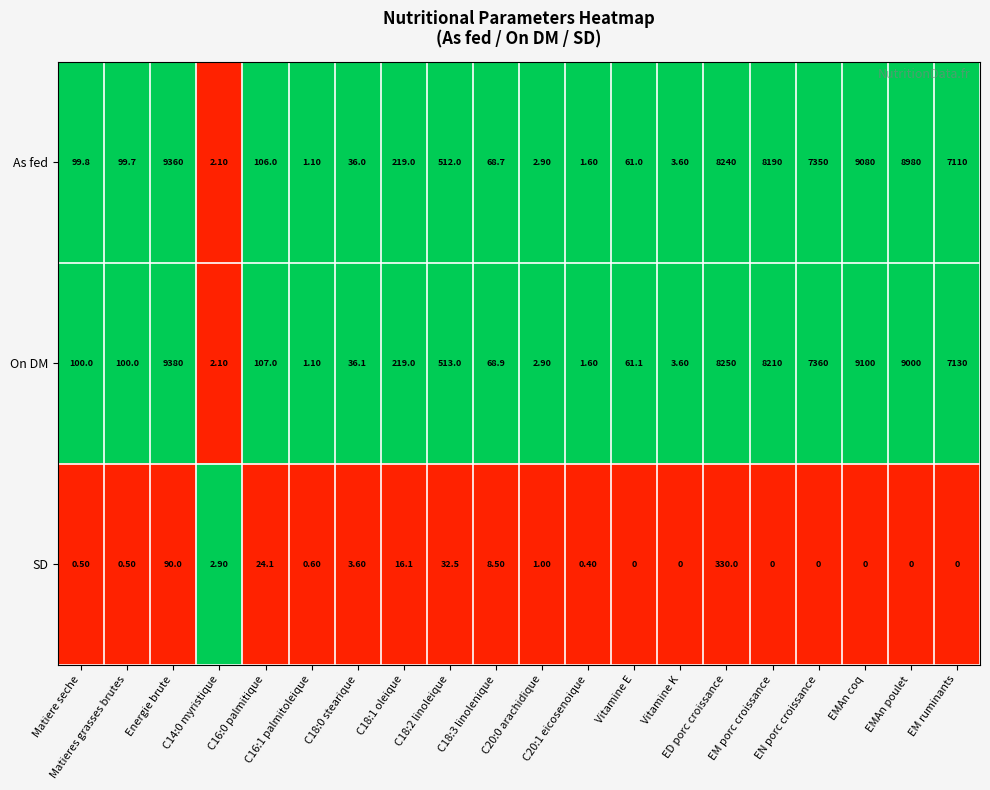

What is the difference between the highest and lowest values at Vitamine E?

61.1